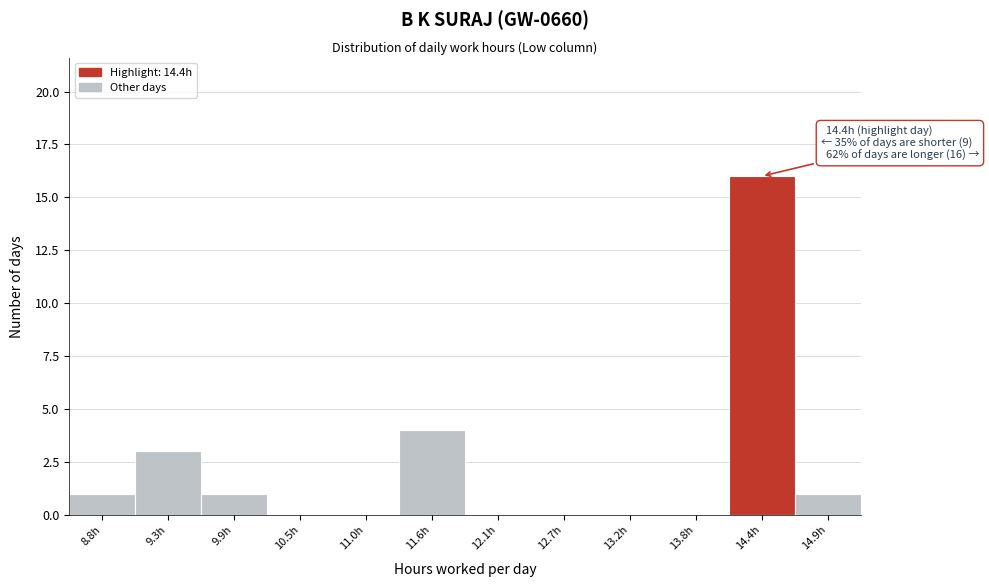

Reading right to left, extract all data points from this chart.

14.9h=1	14.4h=16	13.8h=0	13.2h=0	12.7h=0	12.1h=0	11.6h=4	11.0h=0	10.5h=0	9.9h=1	9.3h=3	8.8h=1